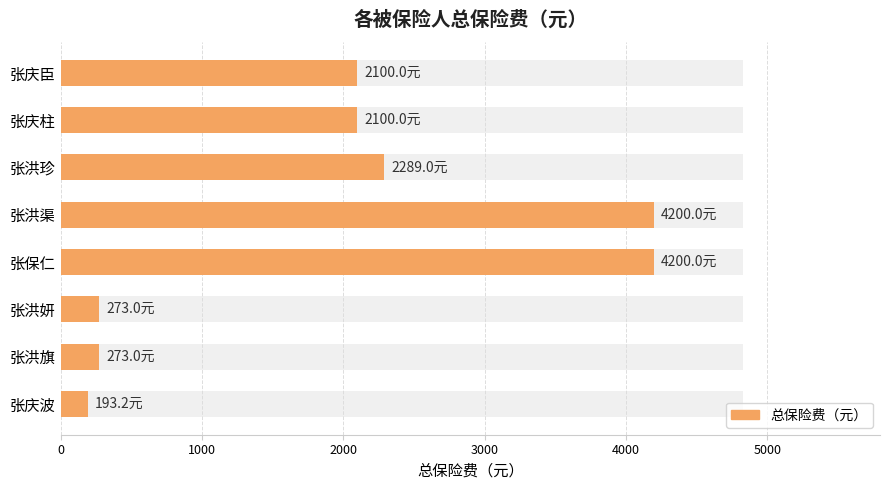

What is the difference between the maximum and minimum values?

4006.8